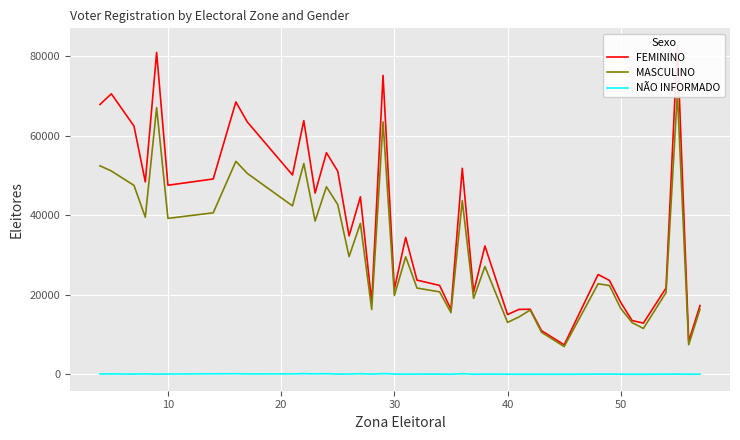

Rank the series at 20 from lowest to highest value.

NÃO INFORMADO, MASCULINO, FEMININO